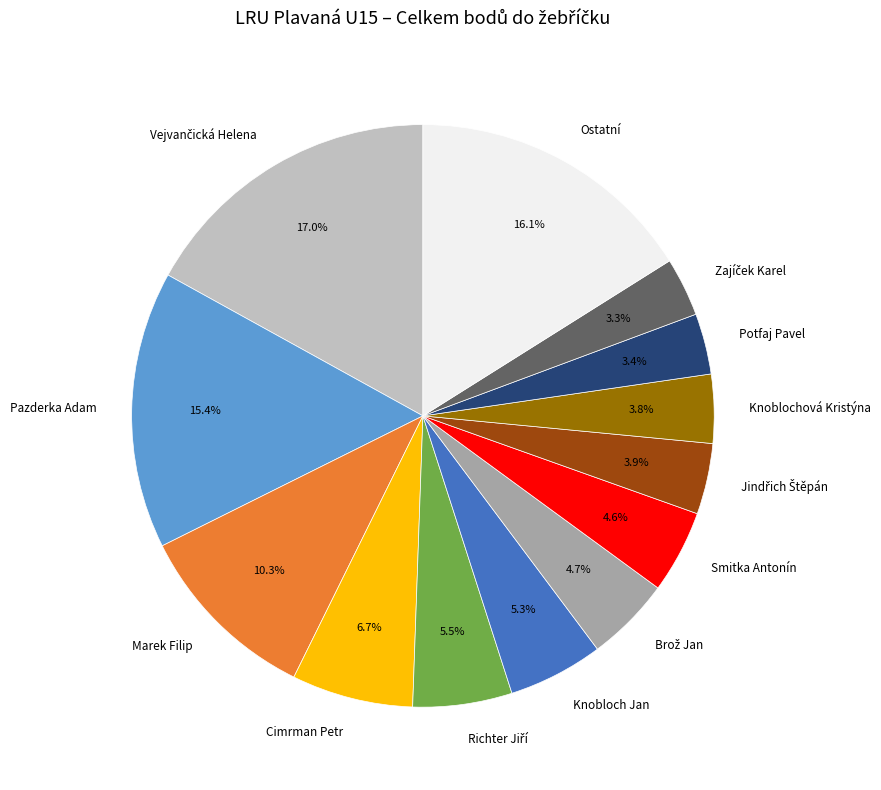

To the nearest percent, what is the average slice percentage?

8%